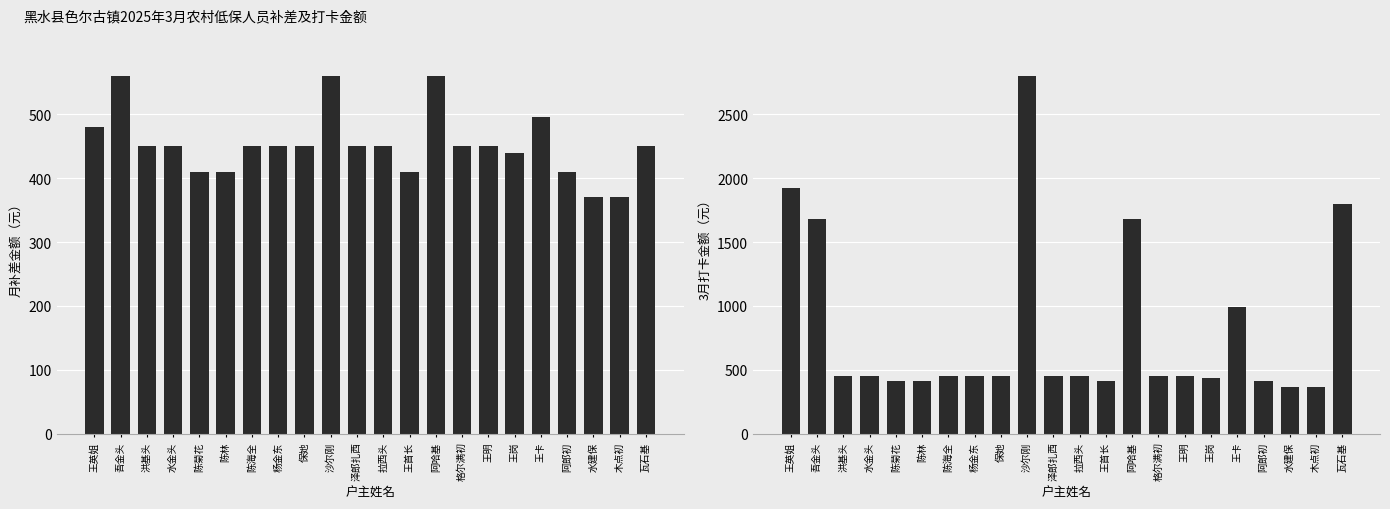

What position from the right is 王英姐?

22